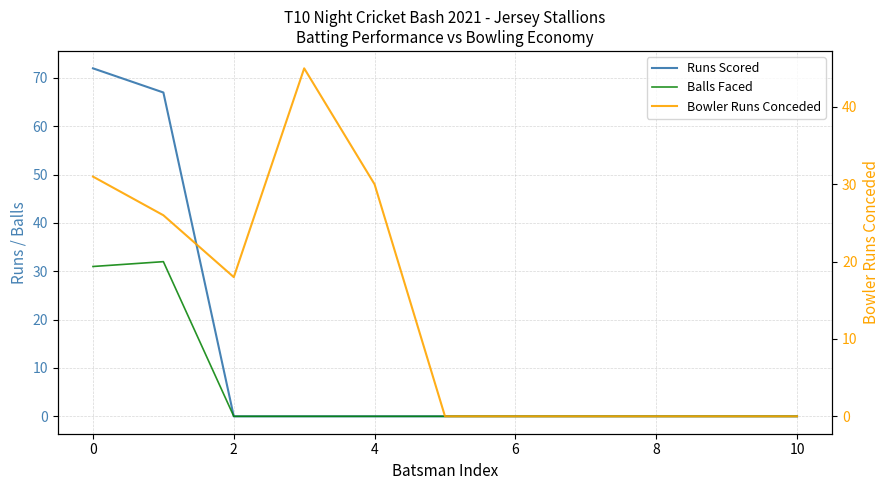

Reading right to left, transcribe all the data shown in this chart.

Runs Scored: 0	0	0	0	0	0	0	0	0	67	72
Balls Faced: 0	0	0	0	0	0	0	0	0	32	31
Bowler Runs Conceded: 0	0	0	0	0	0	30	45	18	26	31